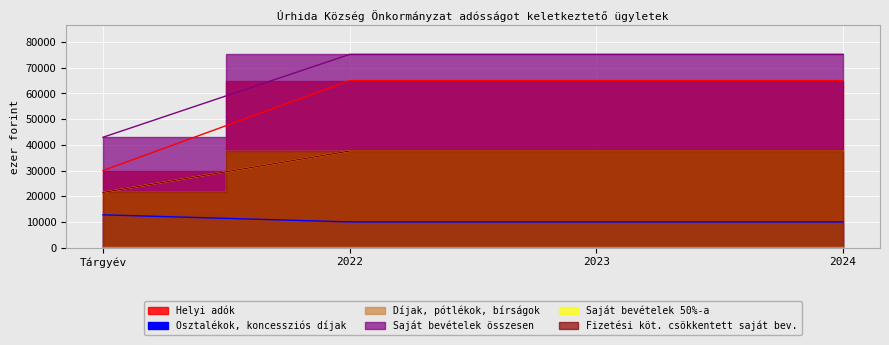

What is the label of the 1st point from the left?

Tárgyév